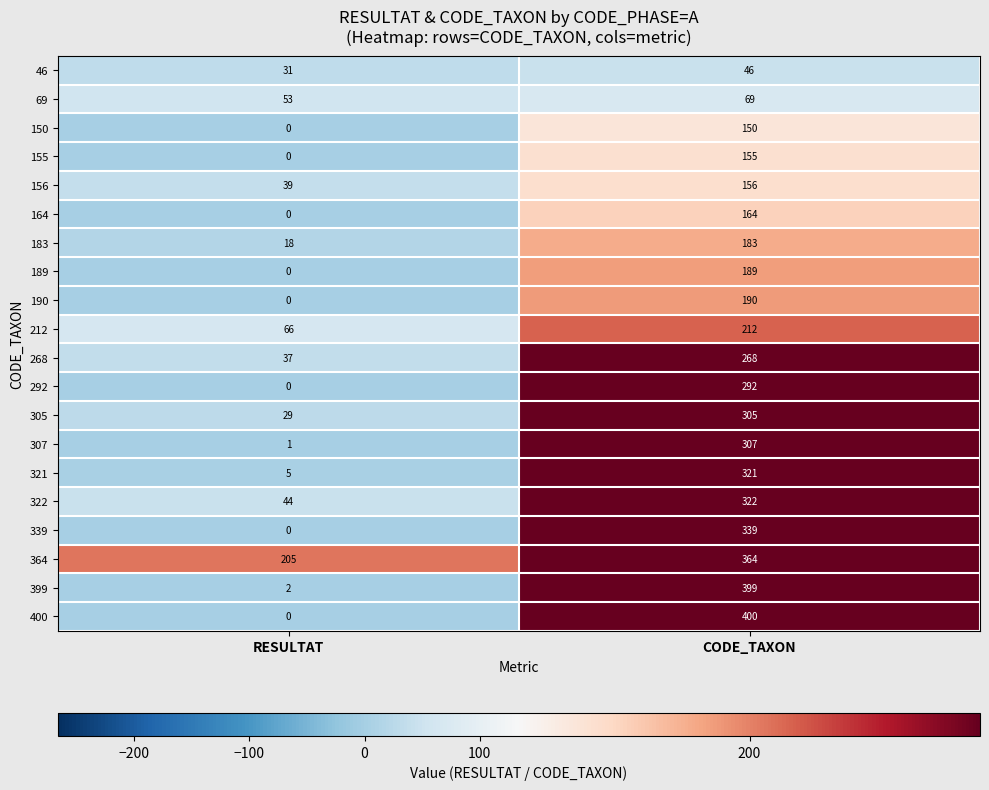

Which series has the widest spread of values?

400